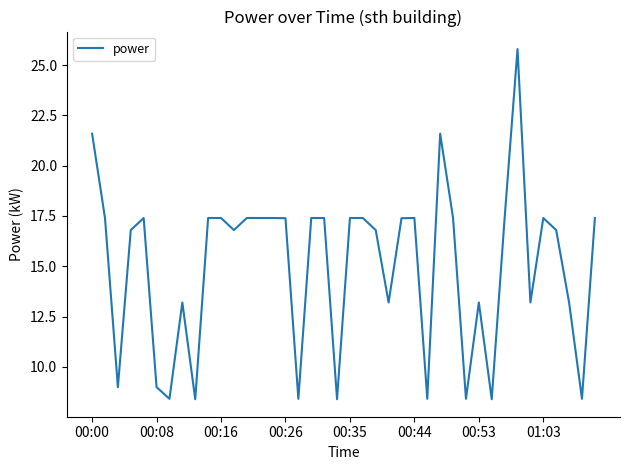

What is the maximum value shown in the chart?

25.8